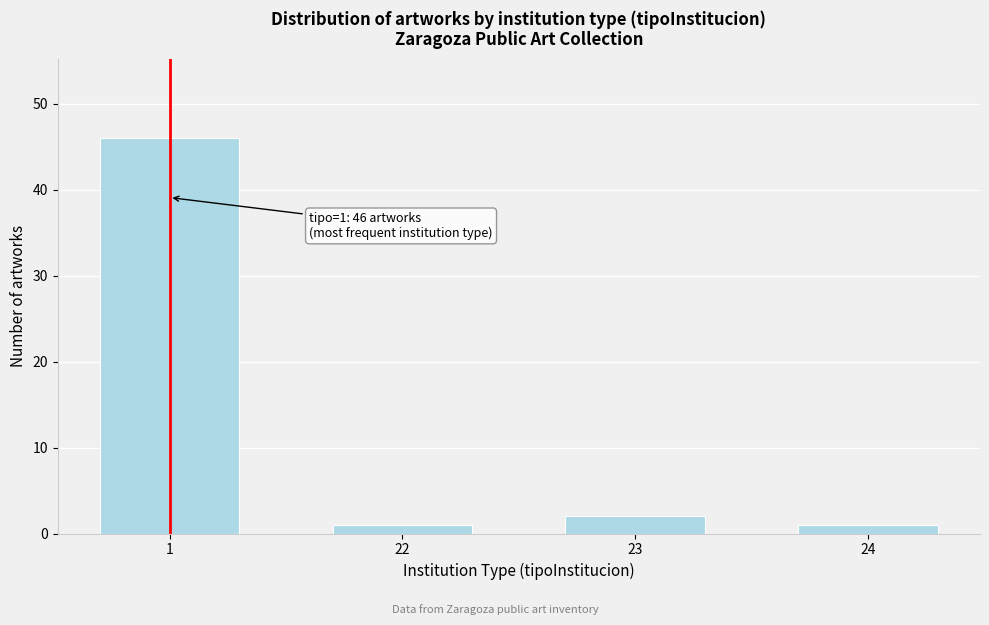

Reading right to left, extract all data points from this chart.

24=1	23=2	22=1	1=46